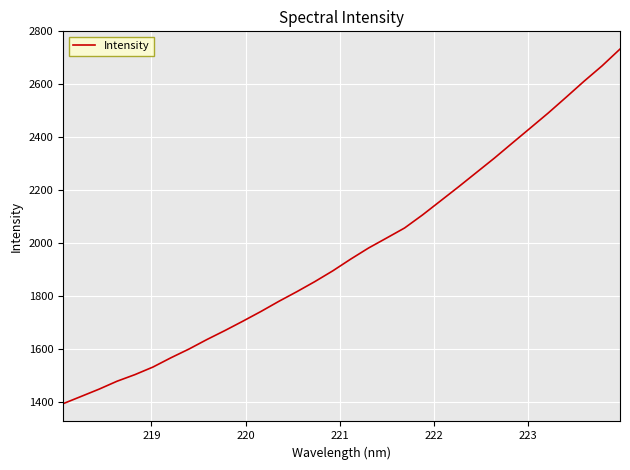

What is the minimum value shown in the chart?

1392.0